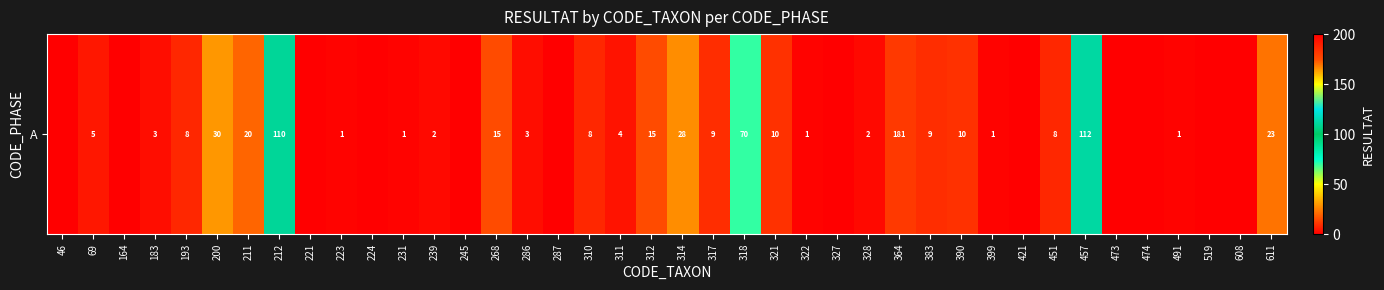

Reading left to right, transcribe all the data shown in this chart.

46=0	69=5	164=0	183=3	193=8	200=30	211=20	212=110	221=0	223=1	224=0	231=1	239=2	245=0	268=15	286=3	287=0	310=8	311=4	312=15	314=28	317=9	318=70	321=10	322=1	327=0	328=2	364=181	383=9	390=10	399=1	421=0	451=8	457=112	473=0	474=0	491=1	519=0	608=0	611=23